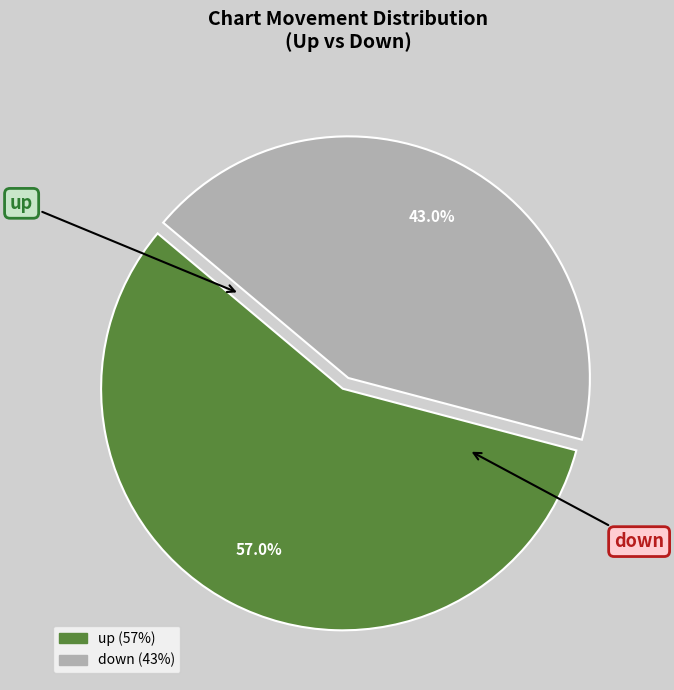

What is the ratio of the value at up to the value at down?

1.3